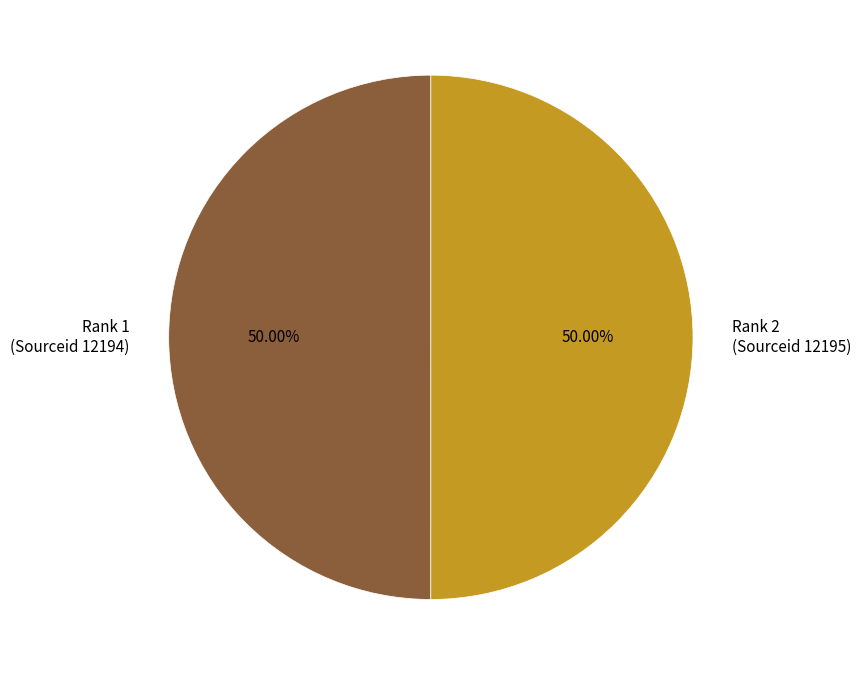

Combined, do Rank 1 (Sourceid 12194) and Rank 2 (Sourceid 12195) account for over 50%?

Yes